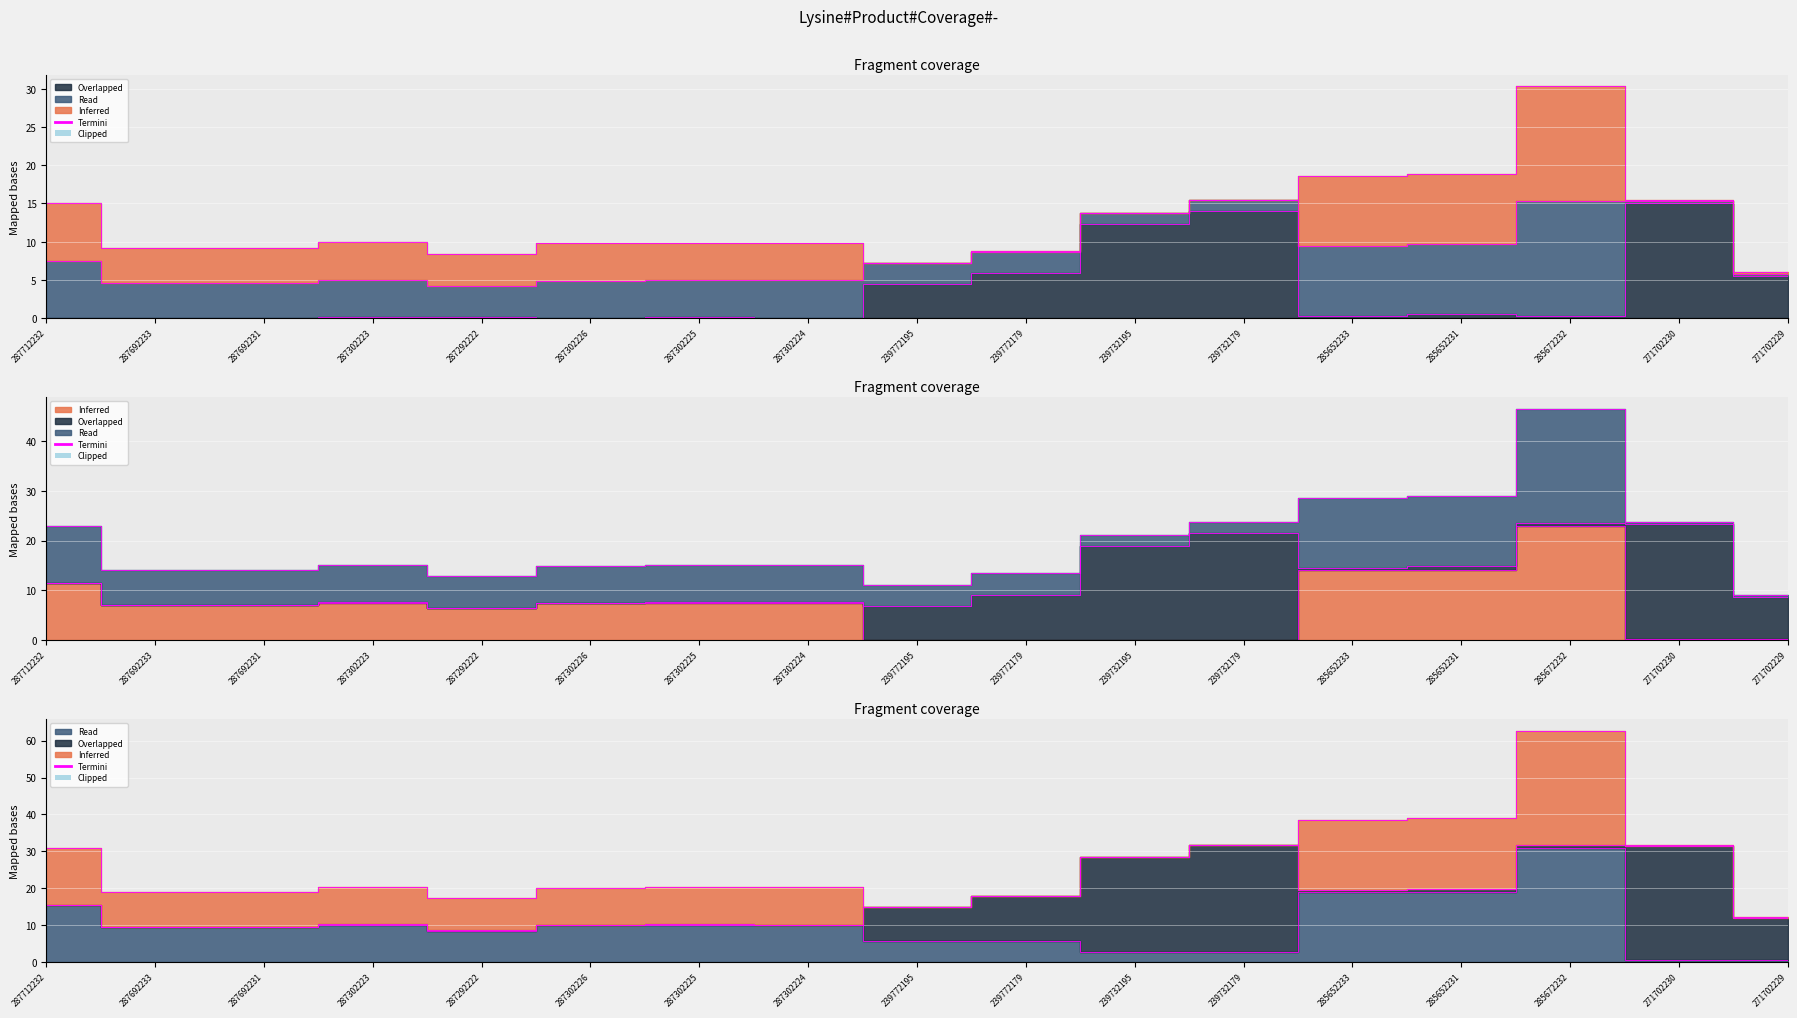

The value of Залишок at 271702229 is 5.6. True or false?

True